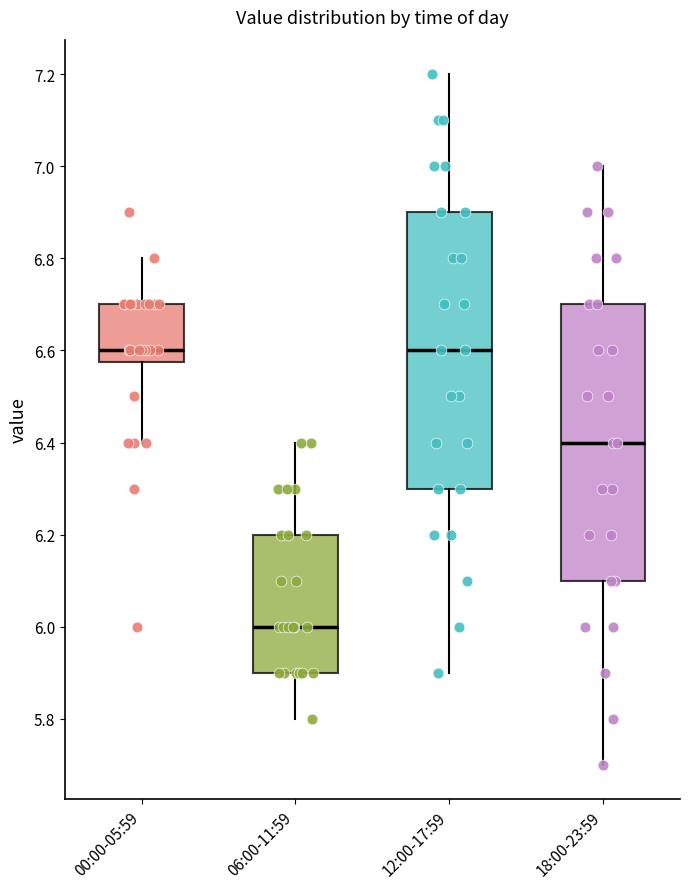

Which box has the lowest median line?

06:00-11:59